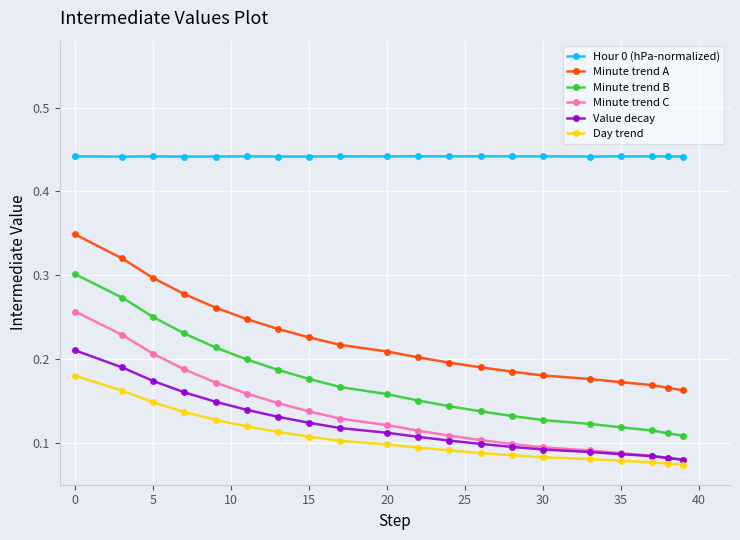

At how many categories does at least one series exceed 0?

20